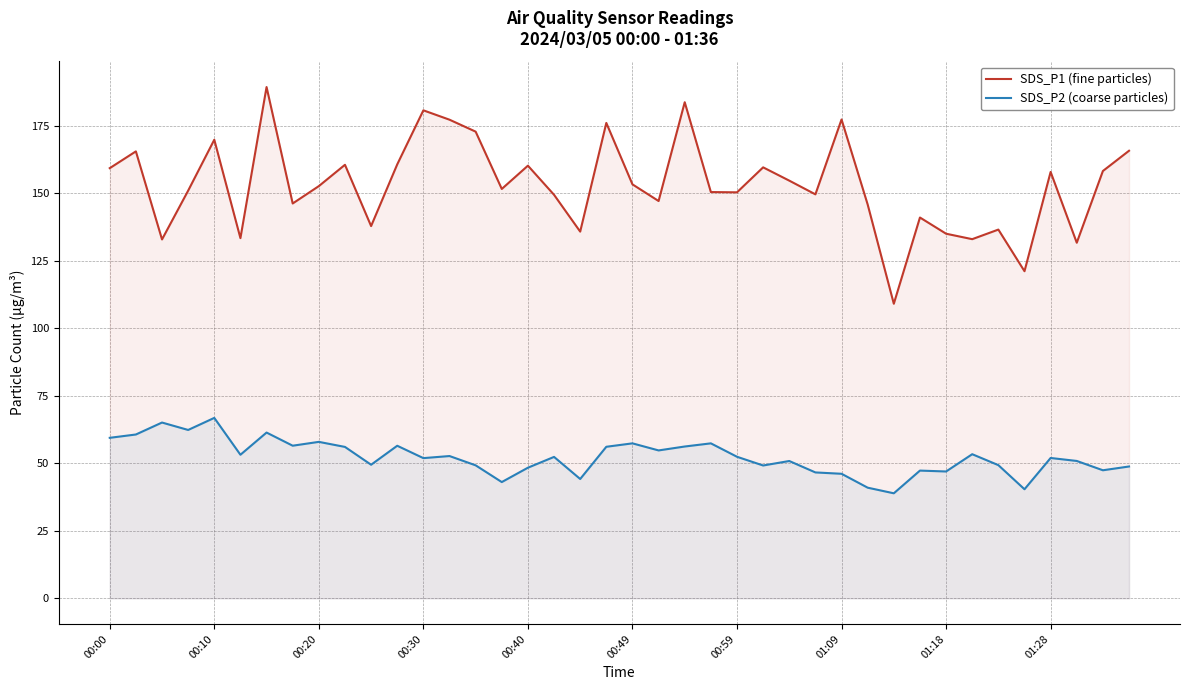

The SDS_P1 (fine particles) series shows 180.8 at 00:30. True or false?

True